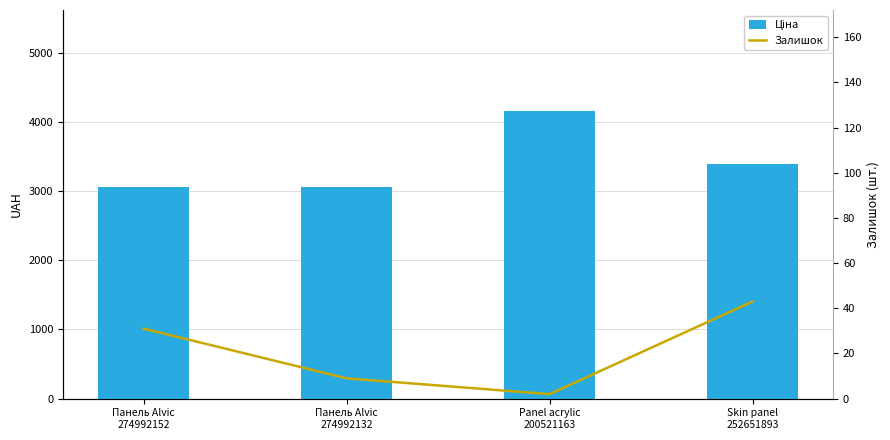

What is the difference between the second highest and second lowest values in the Ціна series?

326.0